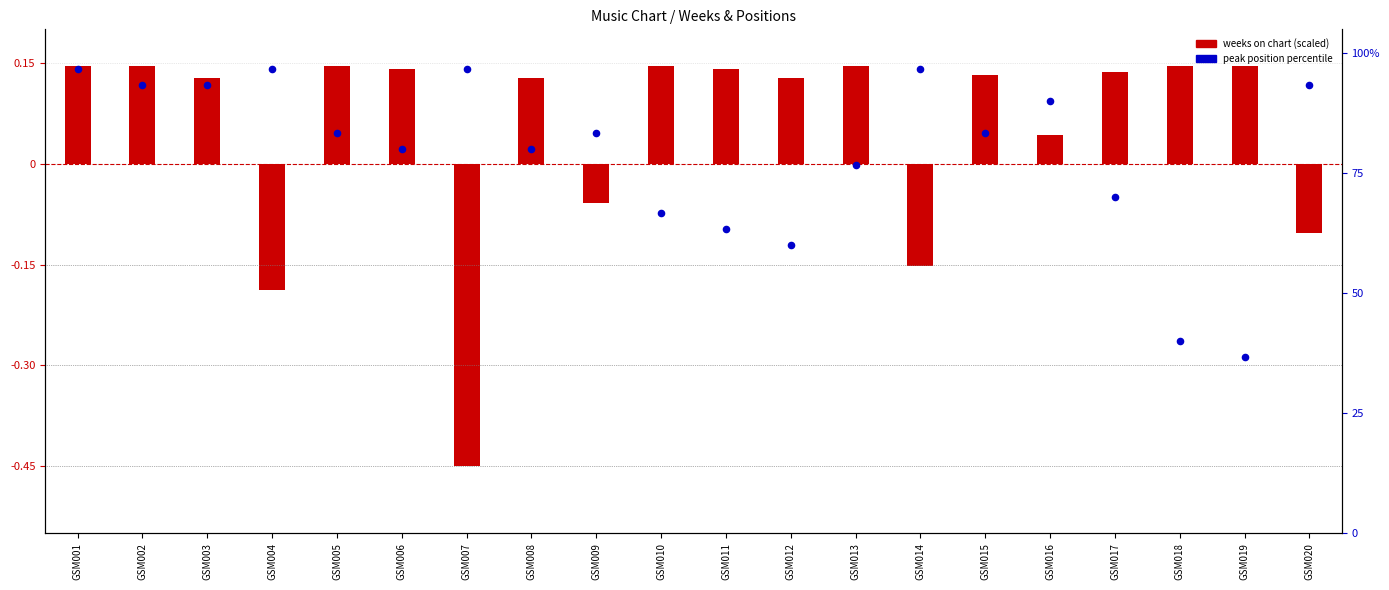

Which has a higher value, GSM019 or GSM010?

GSM010